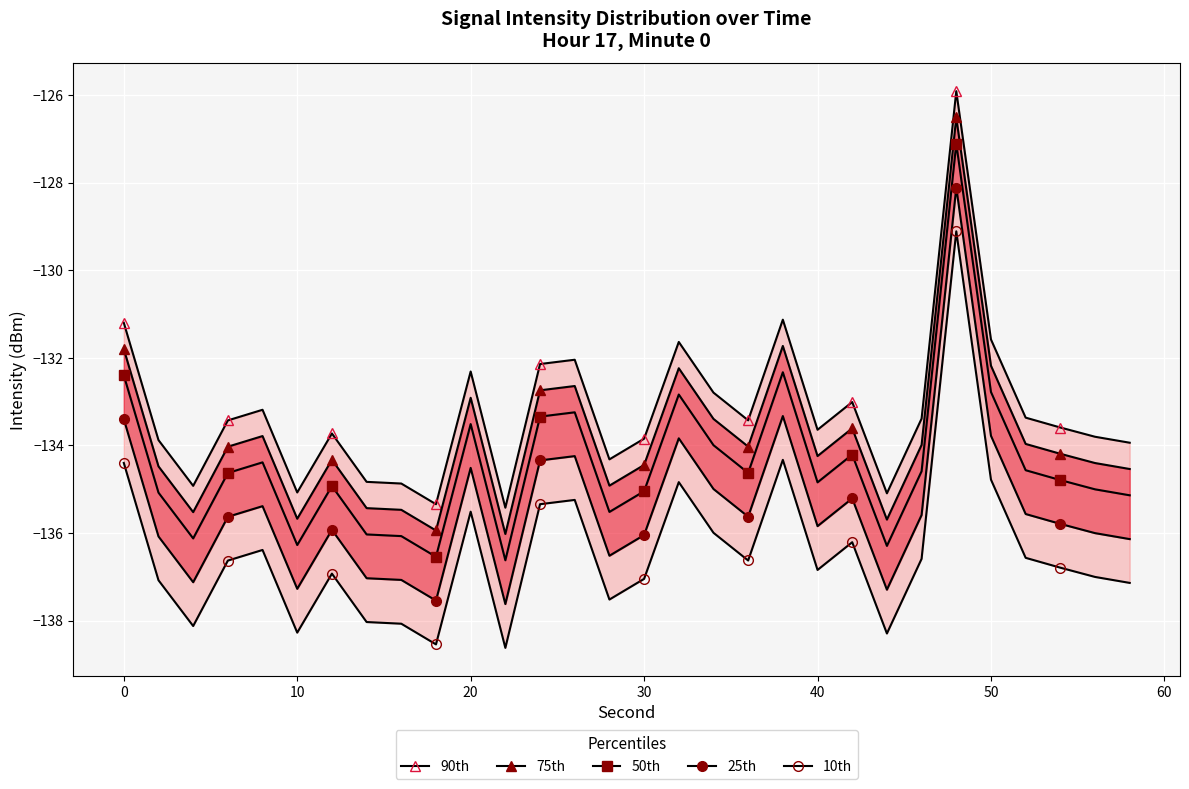

At 50, list the series in order from largest to smallest.

90th, 75th, 50th, 25th, 10th